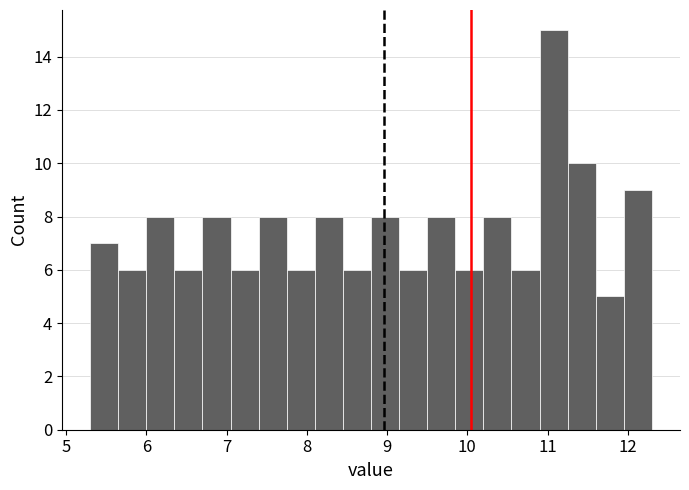

Read against the x-axis, roughly where is the centre of the tallest bar?

11.1